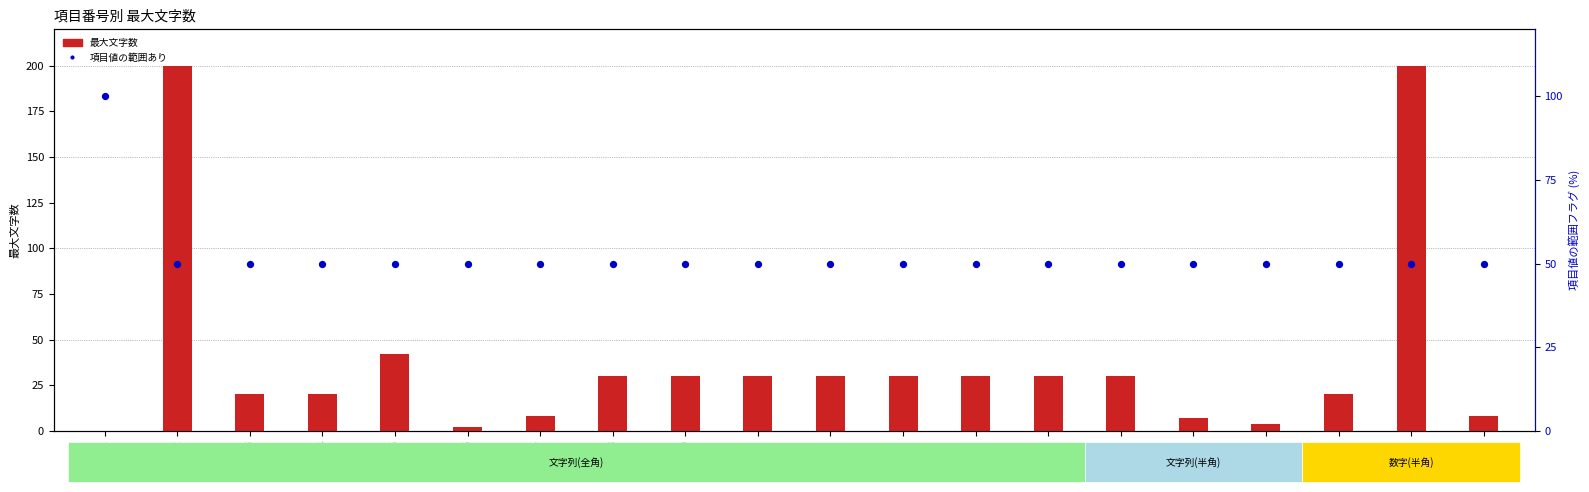

What are all the series names shown in the legend?

最大文字数, 項目値の範囲あり